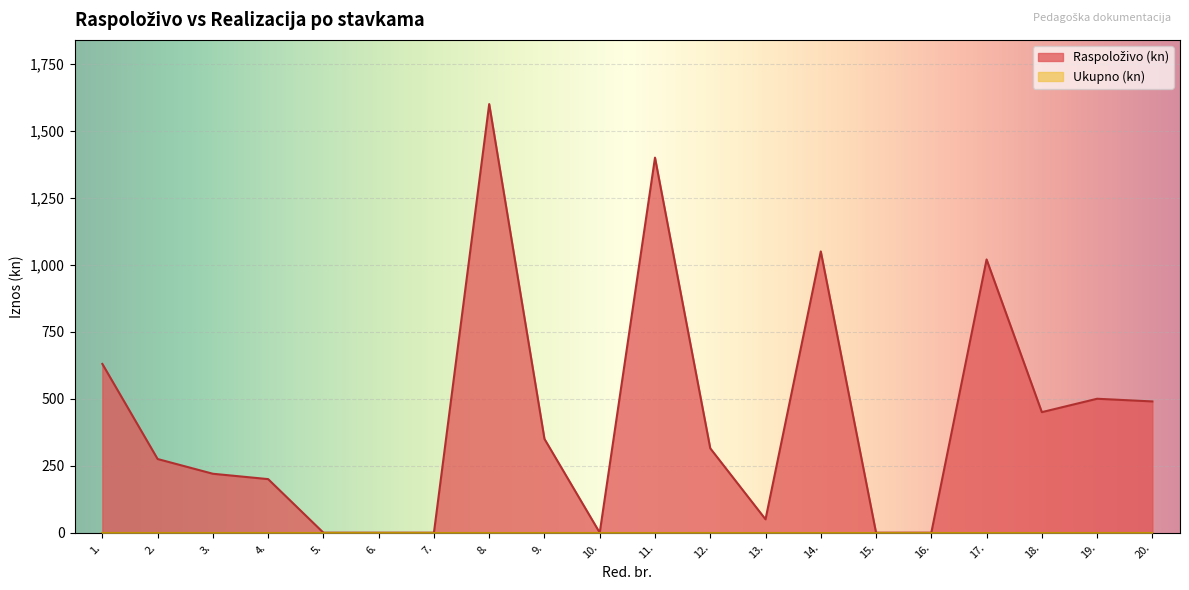

Reading left to right, extract all data points from this chart.

630	275	220	200	0	0	0	1600	350	0	1400	315	50	1050	0	0	1020	450	500	490